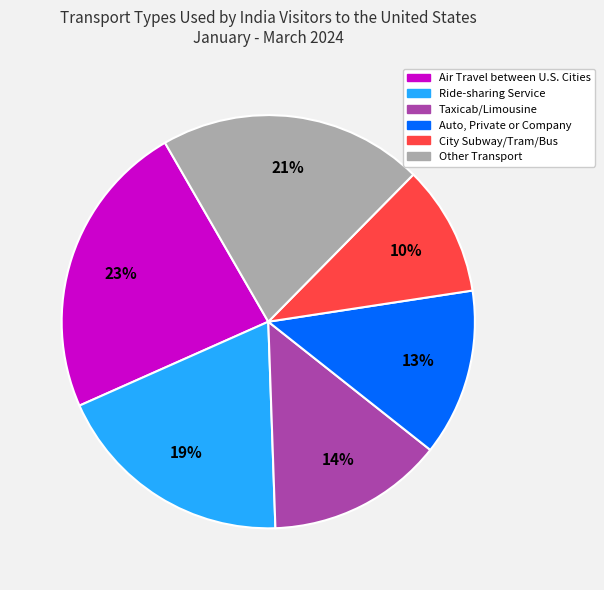

To the nearest percent, what is the average slice percentage?

17%